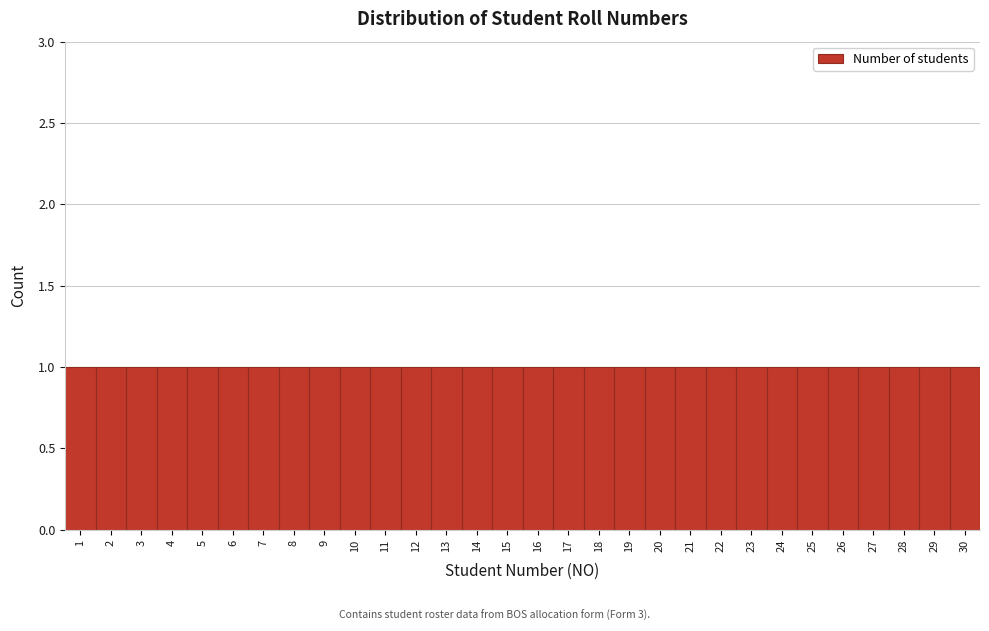

Reading left to right, transcribe this chart: for each bar, give the range it covers on the x-axis and its height. The values are not printed on the chart, so give them approximately, as read against the axis.

0.5 to 1.5: 1
1.5 to 2.5: 1
2.5 to 3.5: 1
3.5 to 4.5: 1
4.5 to 5.5: 1
5.5 to 6.5: 1
6.5 to 7.5: 1
7.5 to 8.5: 1
8.5 to 9.5: 1
9.5 to 10.5: 1
10.5 to 11.5: 1
11.5 to 12.5: 1
12.5 to 13.5: 1
13.5 to 14.5: 1
14.5 to 15.5: 1
15.5 to 16.5: 1
16.5 to 17.5: 1
17.5 to 18.5: 1
18.5 to 19.5: 1
19.5 to 20.5: 1
20.5 to 21.5: 1
21.5 to 22.5: 1
22.5 to 23.5: 1
23.5 to 24.5: 1
24.5 to 25.5: 1
25.5 to 26.5: 1
26.5 to 27.5: 1
27.5 to 28.5: 1
28.5 to 29.5: 1
29.5 to 30.5: 1